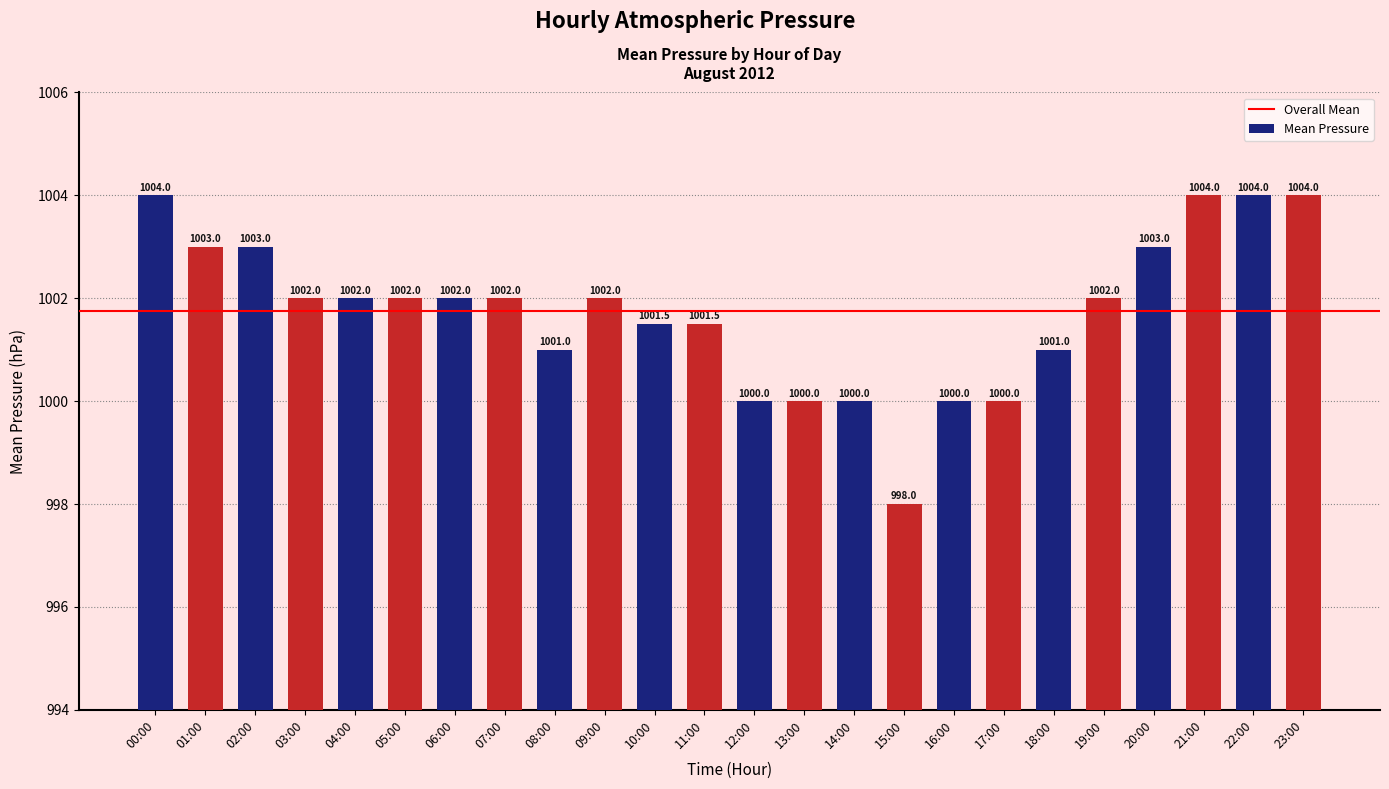

Count the number of data series in this chart.

1